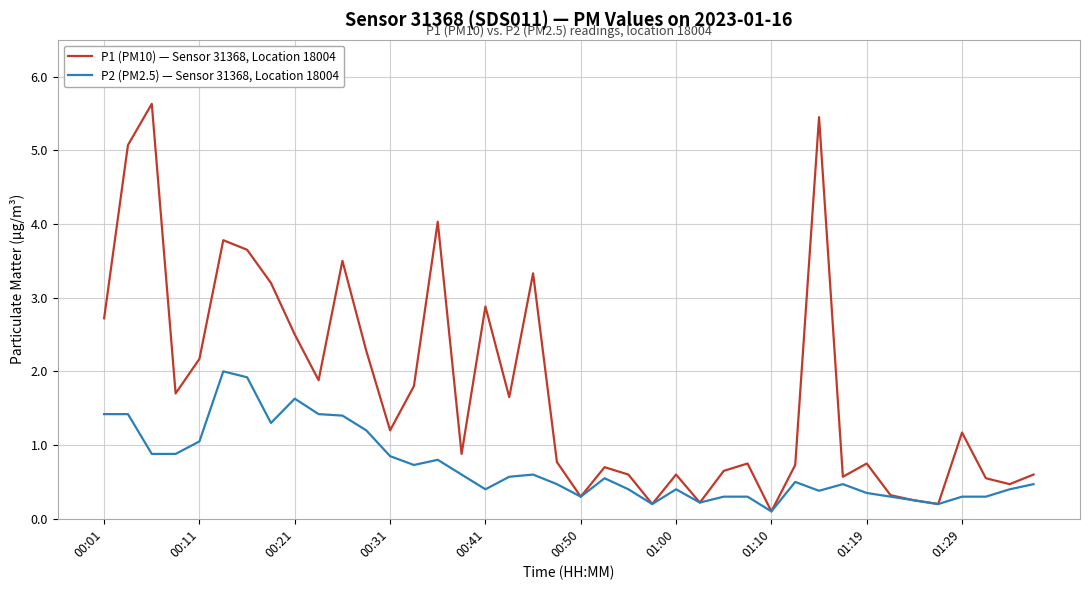

What is the difference between the second highest and minimum values in the P2 (PM2.5) — Sensor 31368, Location 18004 series?

1.8